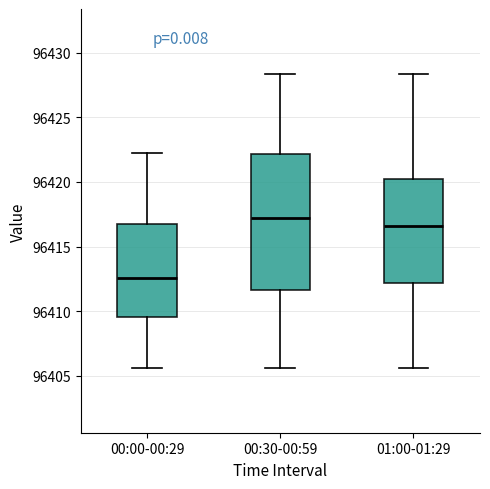

Which box is the tallest, from its lower edge to its upper edge?

00:30-00:59